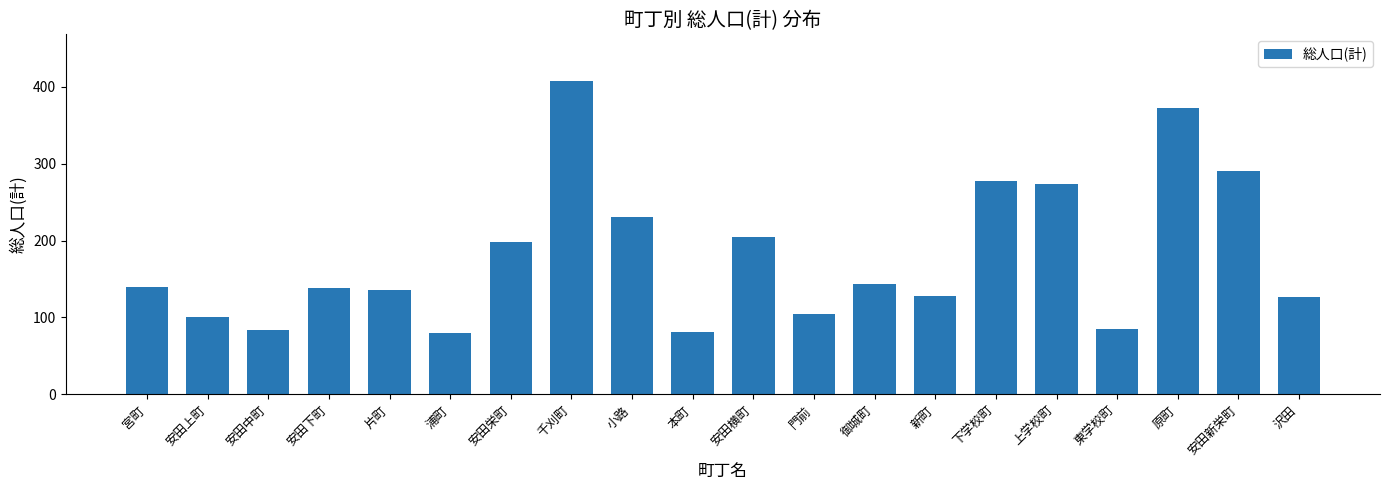

At which label is the value closest to 243?

小路